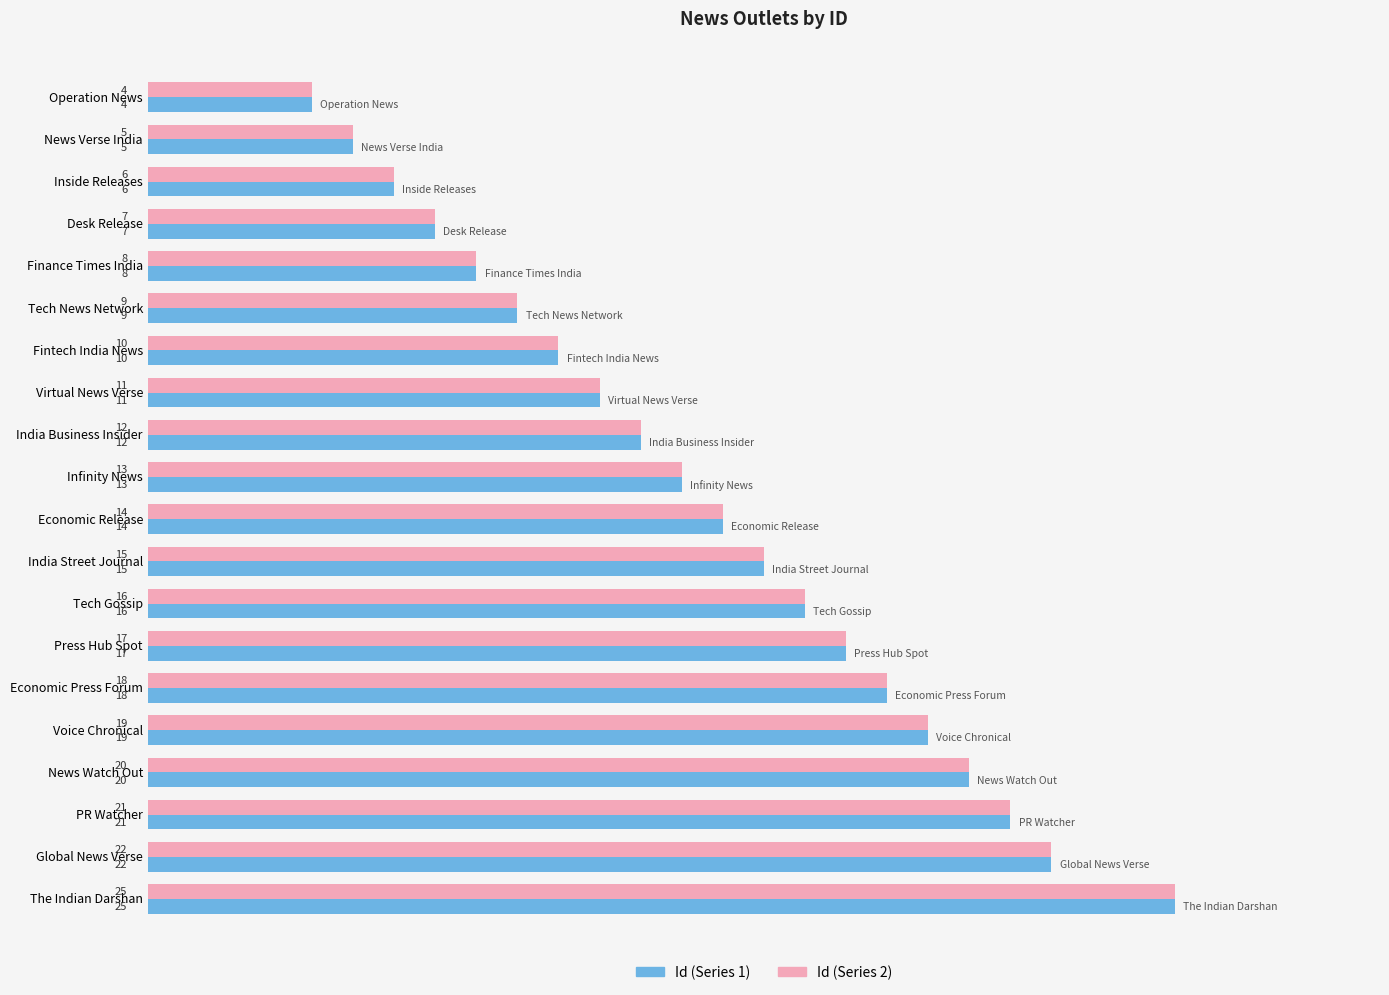

At which category is the sum across all series the highest?

The Indian Darshan